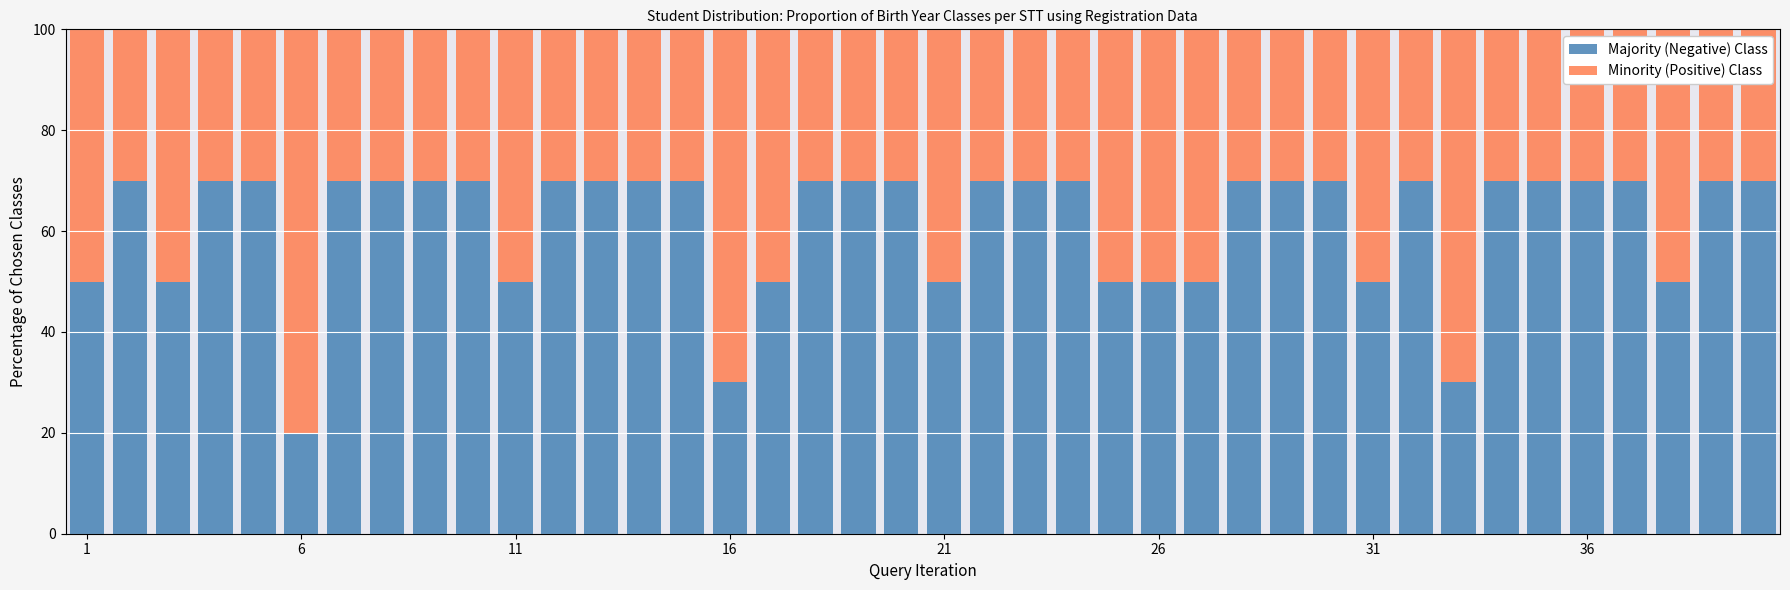

What is the average value of the Majority (Negative) Class series?

62